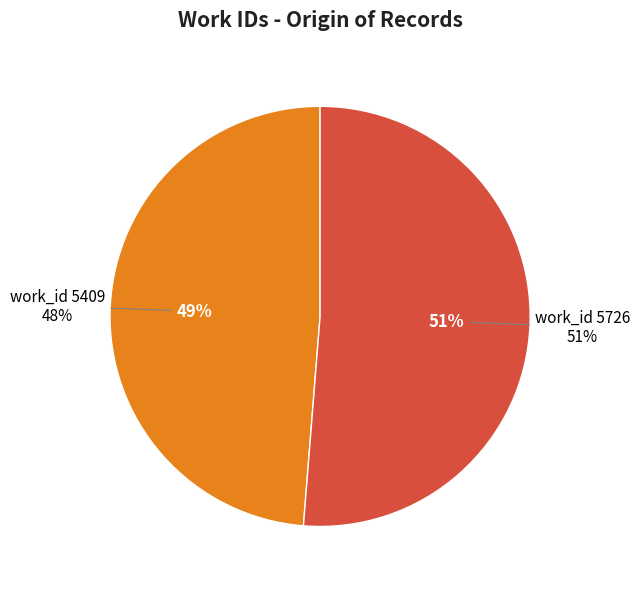

Count the number of slices in the pie.

2